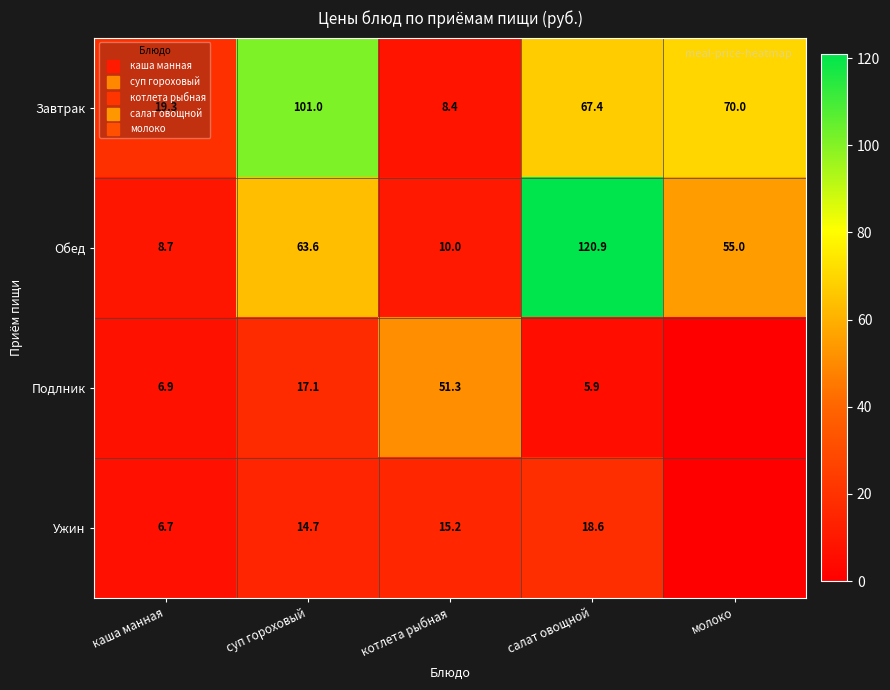

What is the difference between the maximum and second lowest values in the Ужин series?

11.9